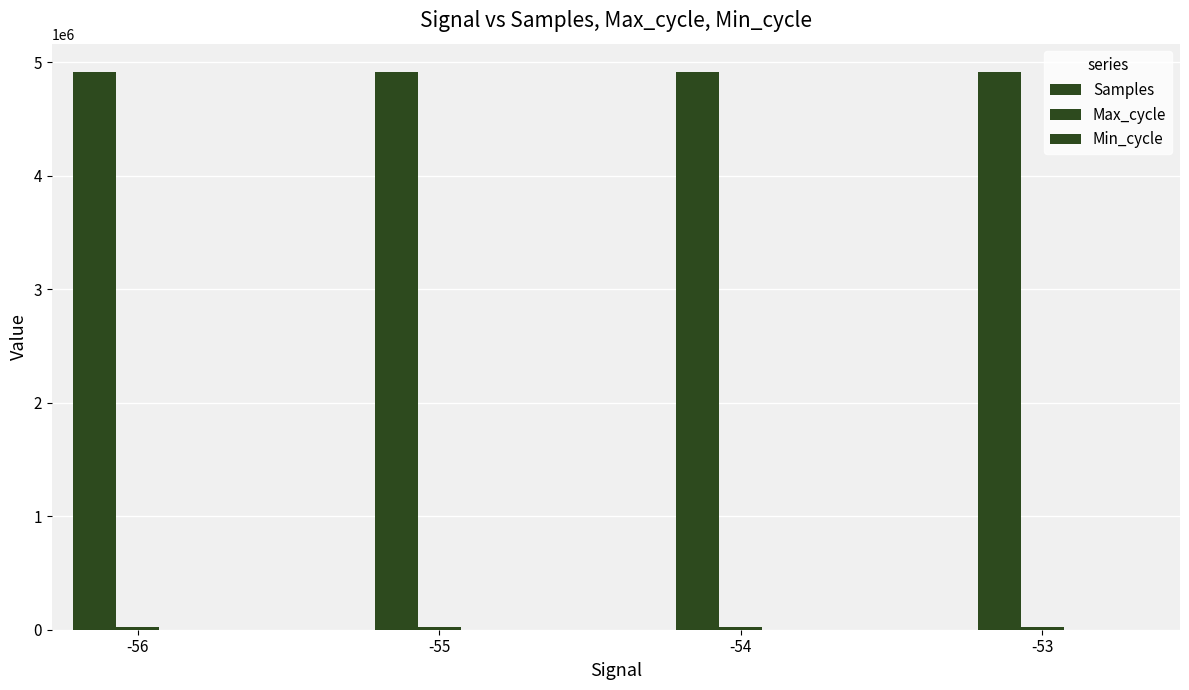

How many series are shown in this chart?

3